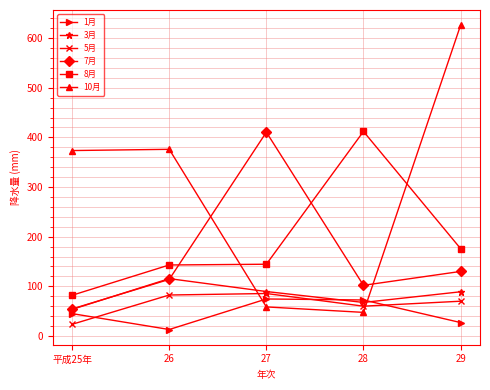

True or false: 3月 and 8月 cross at least once.

False